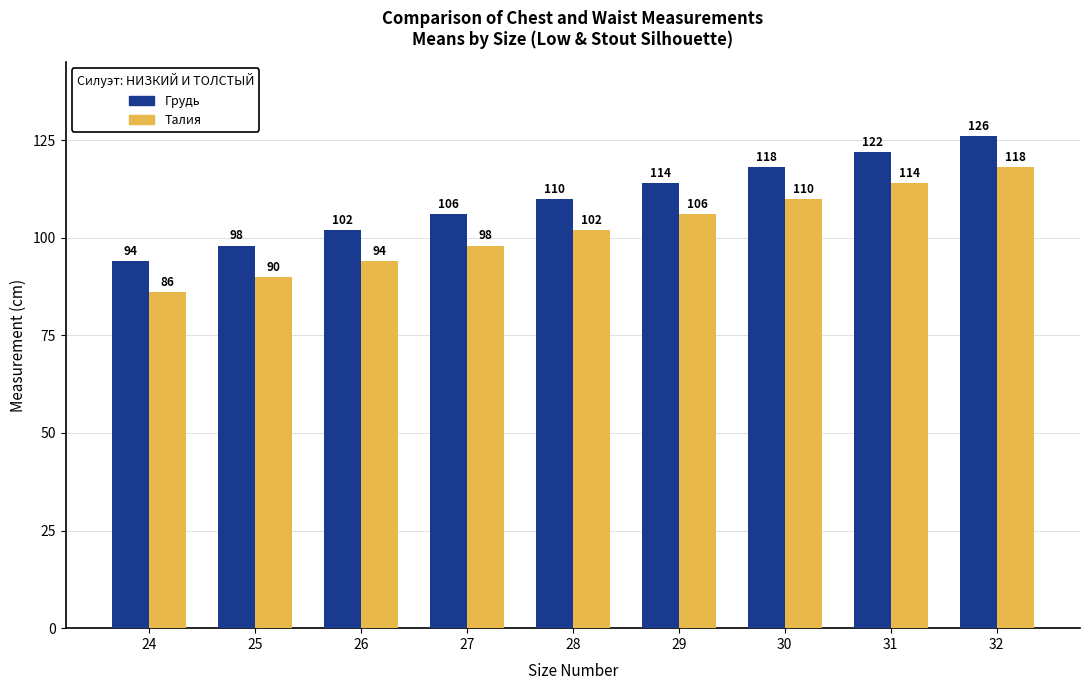

How many groups of bars are there?

9